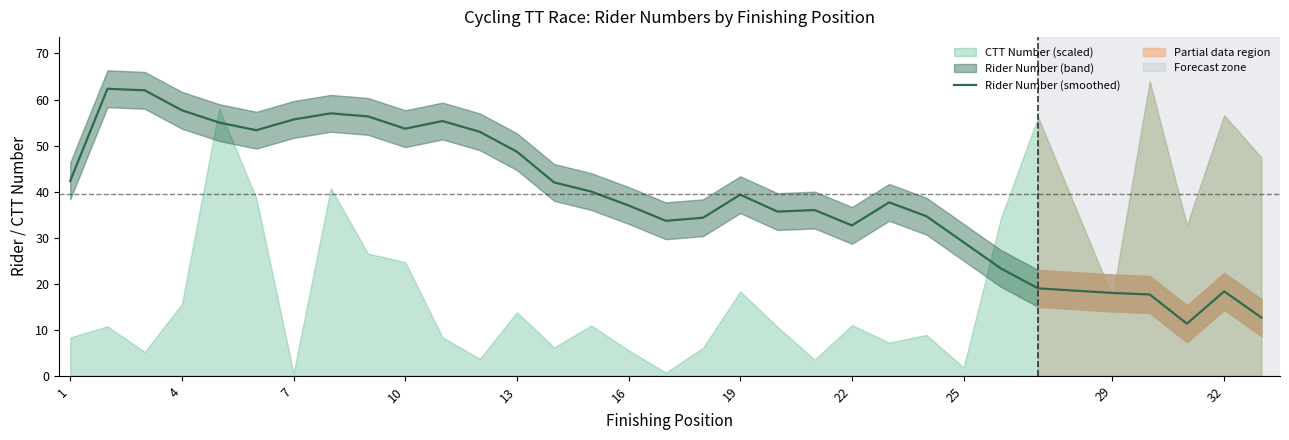

What is the maximum value for Rider Number (smoothed)?

62.3